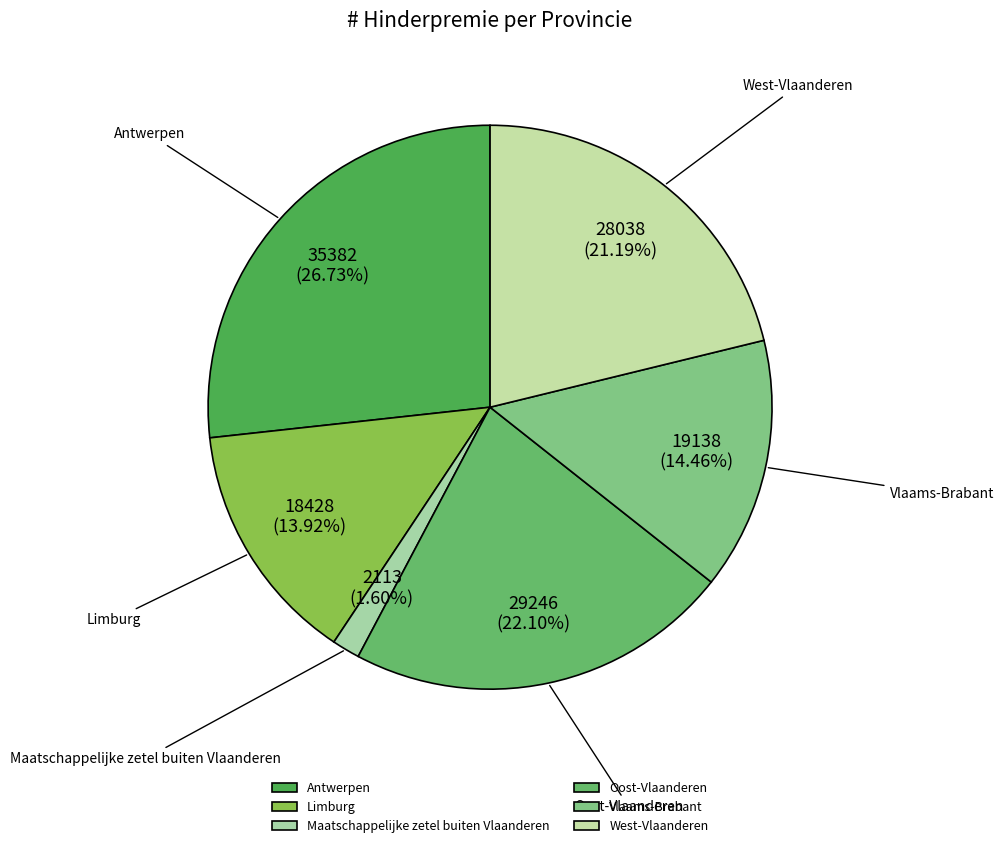

The Maatschappelijke zetel buiten Vlaanderen slice represents 2% of the pie. True or false?

True